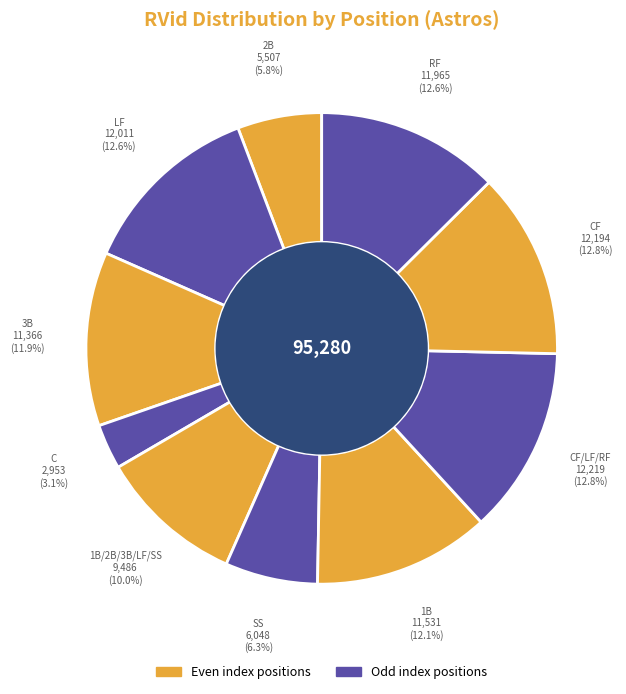

How many segments does this pie chart have?

10